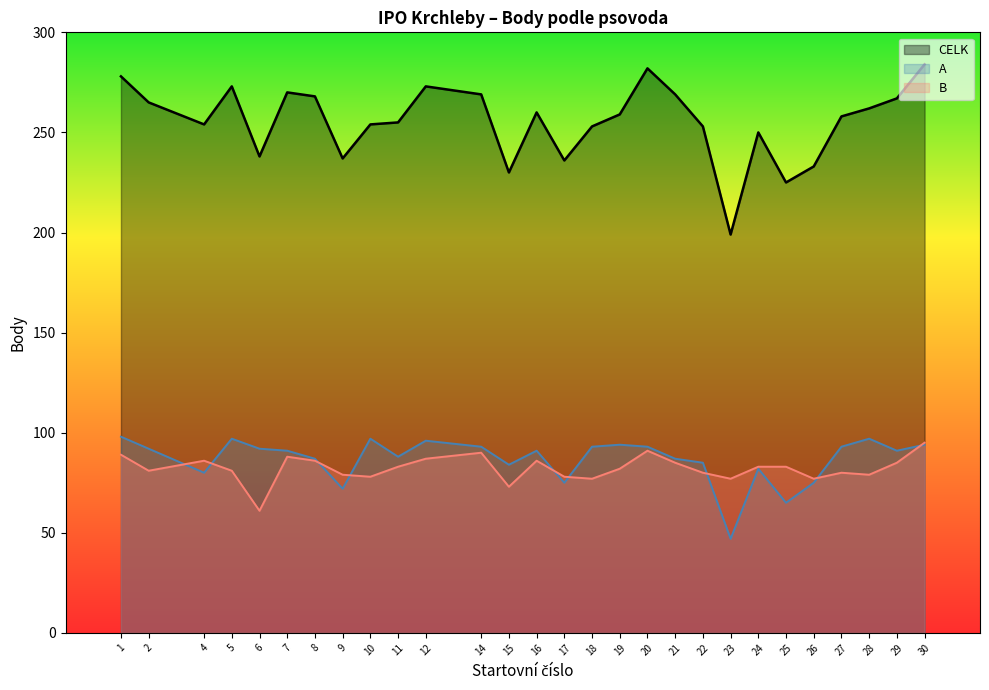

Reading right to left, what are all the values shown in this chart?

CELK (line): 284	267	262	258	233	225	250	199	253	269	282	259	253	236	260	230	269	273	255	254	237	268	270	238	273	254	265	278
A (line): 94	91	97	93	75	65	82	47	85	87	93	94	93	75	91	84	93	96	88	97	72	87	91	92	97	80	92	98
B (line): 95	85	79	80	77	83	83	77	80	85	91	82	77	78	86	73	90	87	83	78	79	86	88	61	81	86	81	89